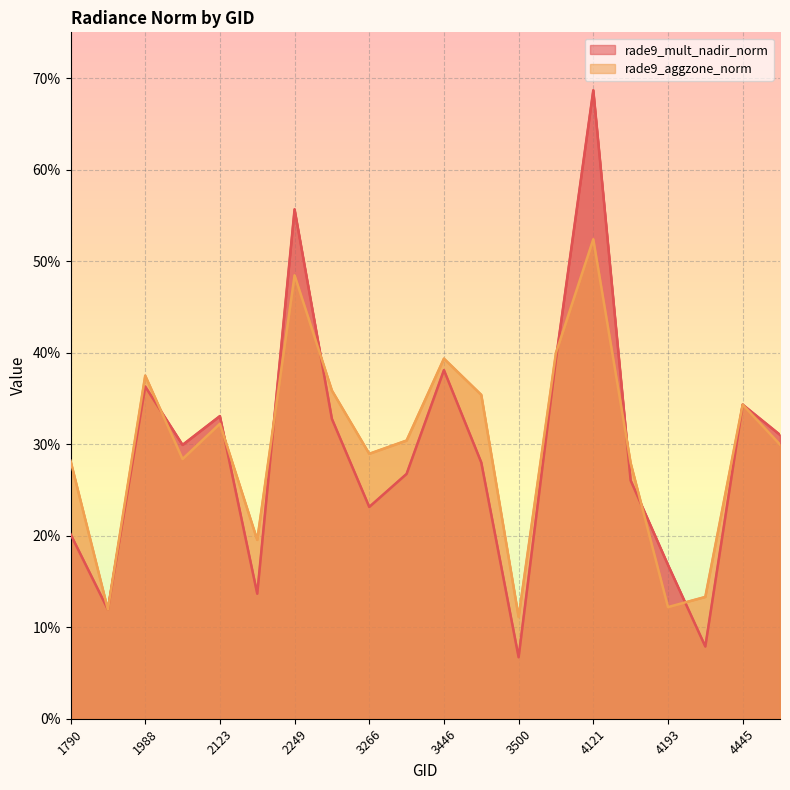

Is it true that rade9_mult_nadir_norm equals 0.2 at 1988?

False